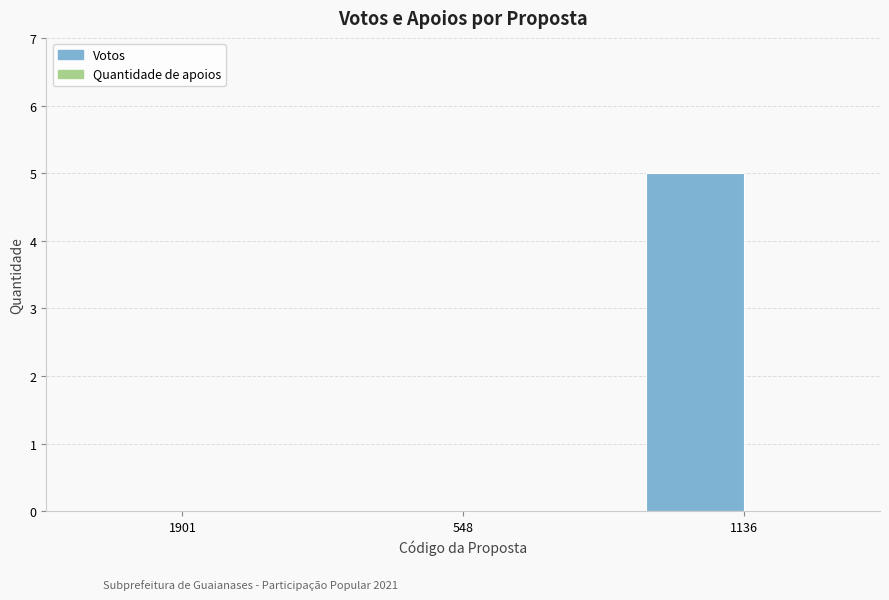

Which category has the highest value across all series?

1136